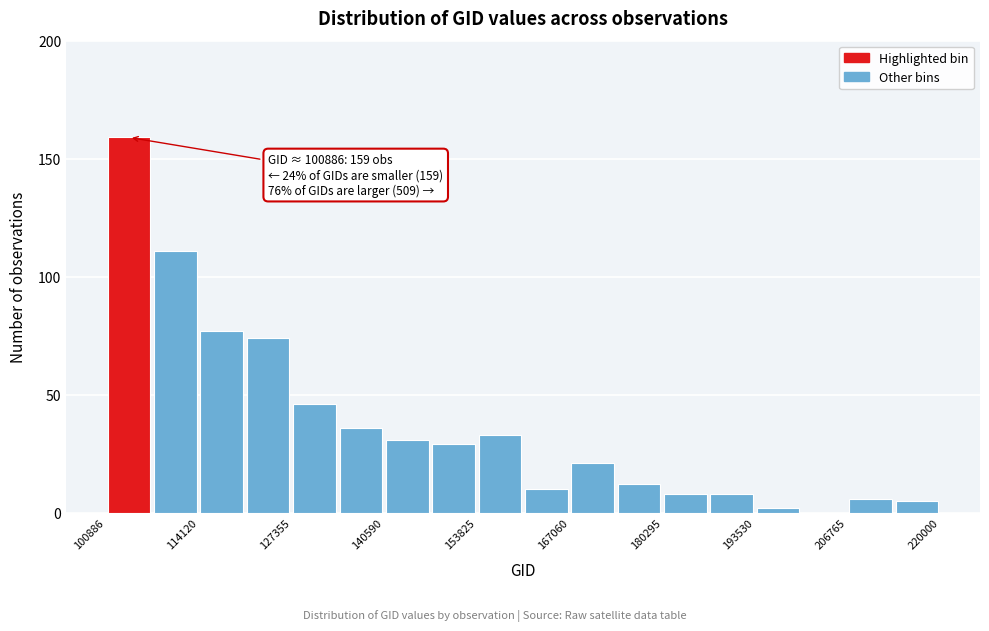

Read against the x-axis, roughly where is the centre of the tallest bar?

104000